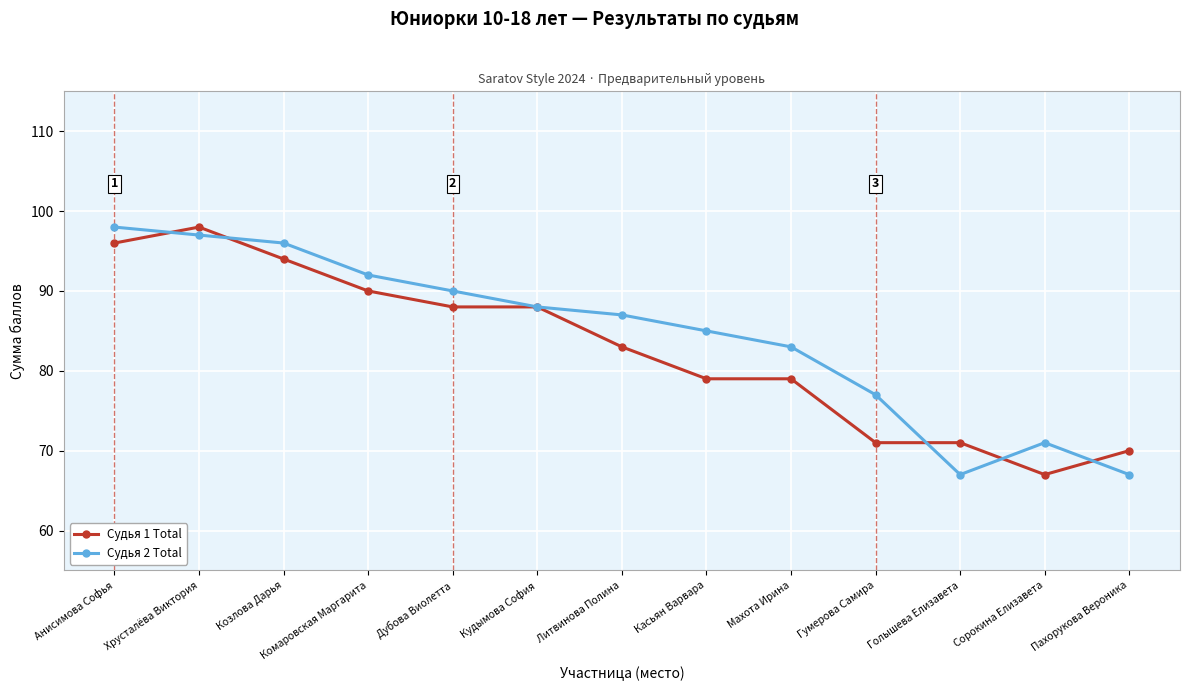

What is the spread (max minus min) of values at Махота Ирина?

4